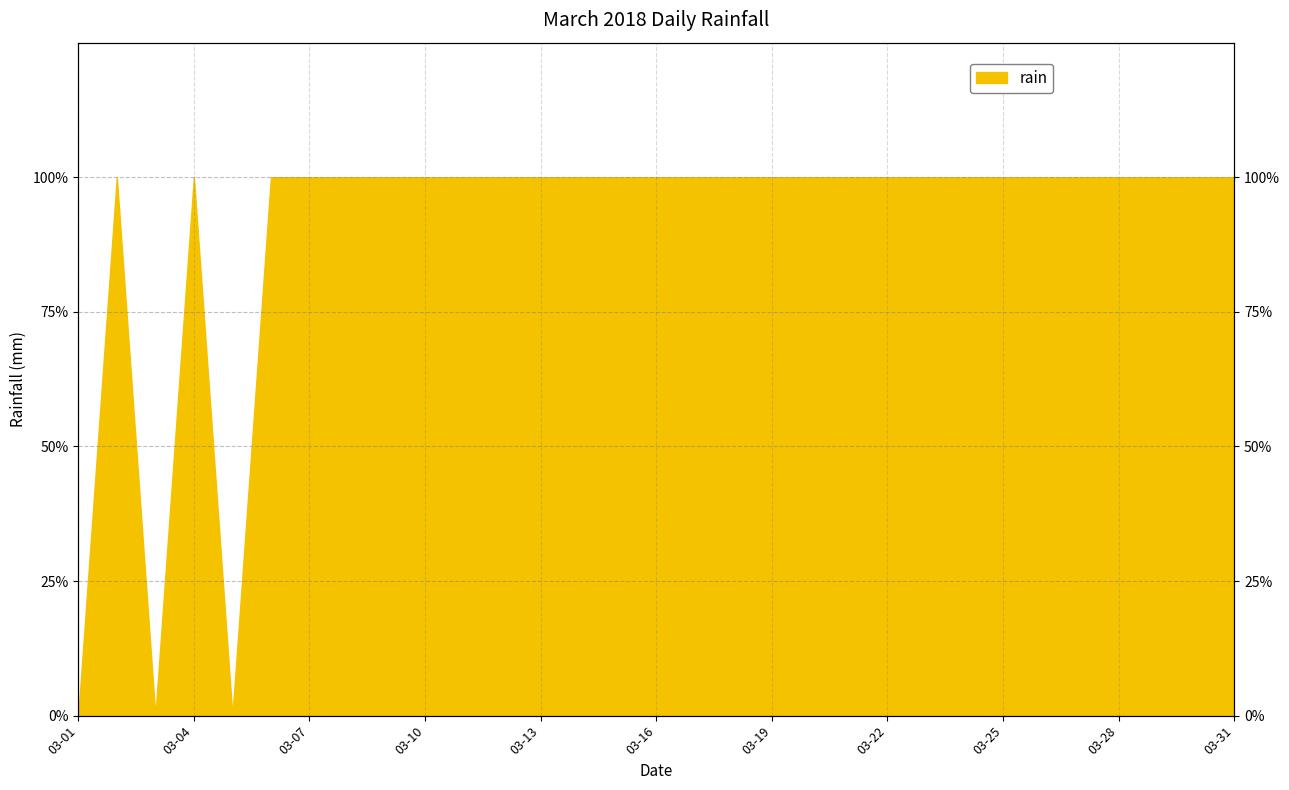

What is the sum of the values at 2018-03-25 and 2018-03-20?

0.4